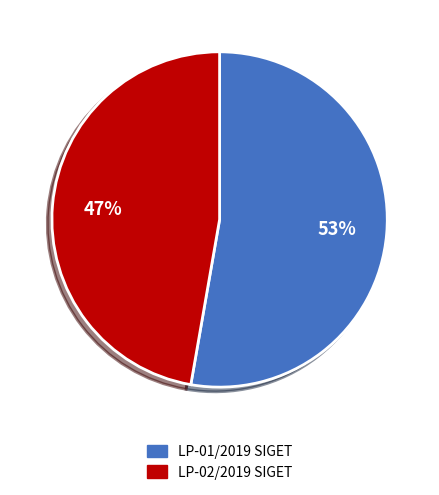

Which has a higher value, LP-01/2019 SIGET or LP-02/2019 SIGET?

LP-01/2019 SIGET